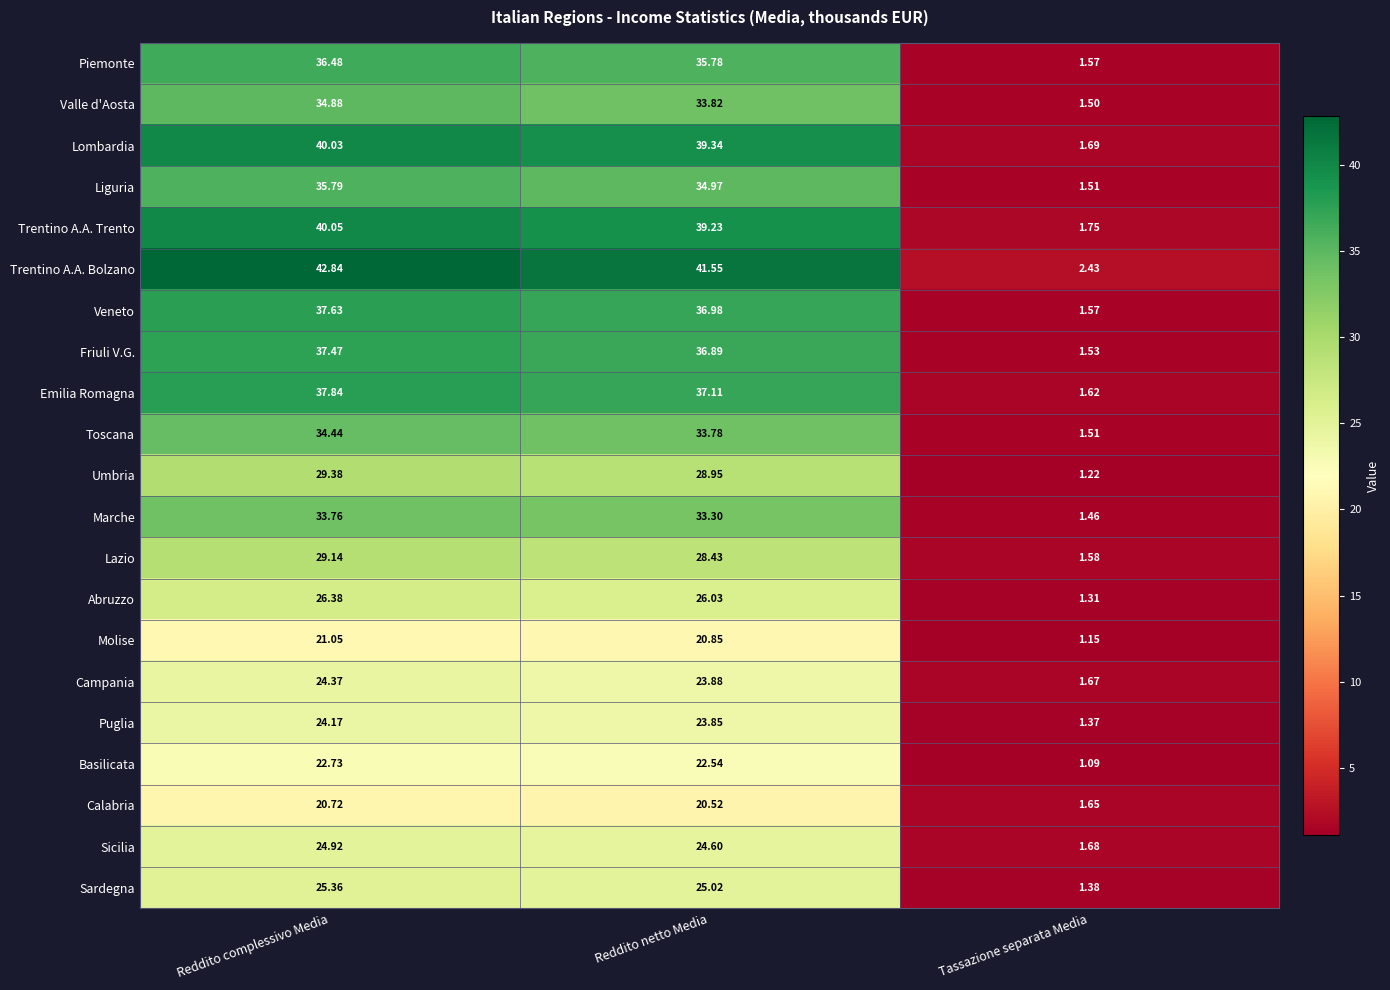

List the series in order of their peak value, highest first.

Trentino A.A. Bolzano, Trentino A.A. Trento, Lombardia, Emilia Romagna, Veneto, Friuli V.G., Piemonte, Liguria, Valle d'Aosta, Toscana, Marche, Umbria, Lazio, Abruzzo, Sardegna, Sicilia, Campania, Puglia, Basilicata, Molise, Calabria